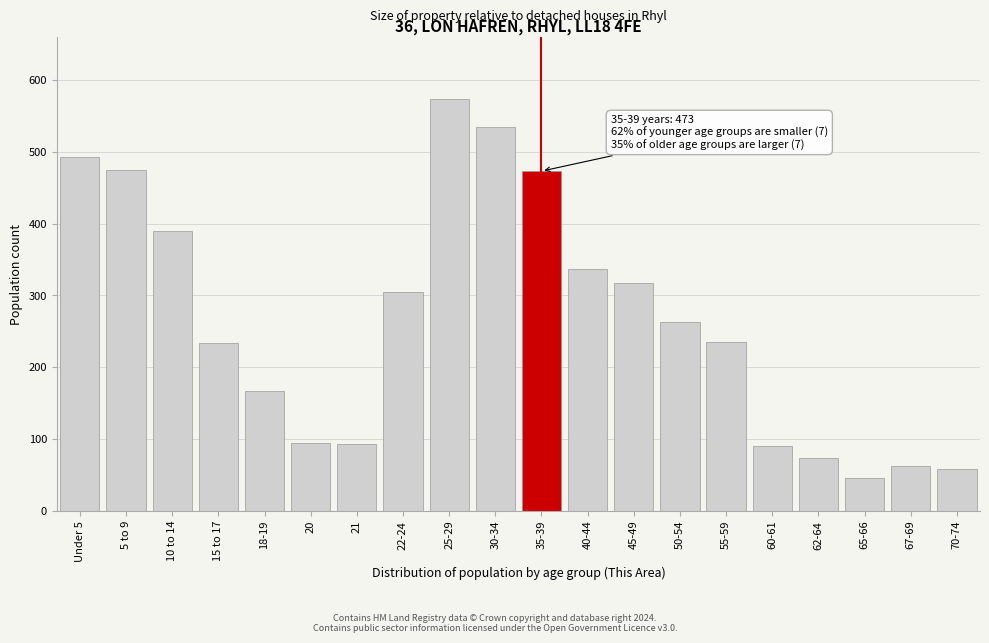

What is the sum of all values?

5307